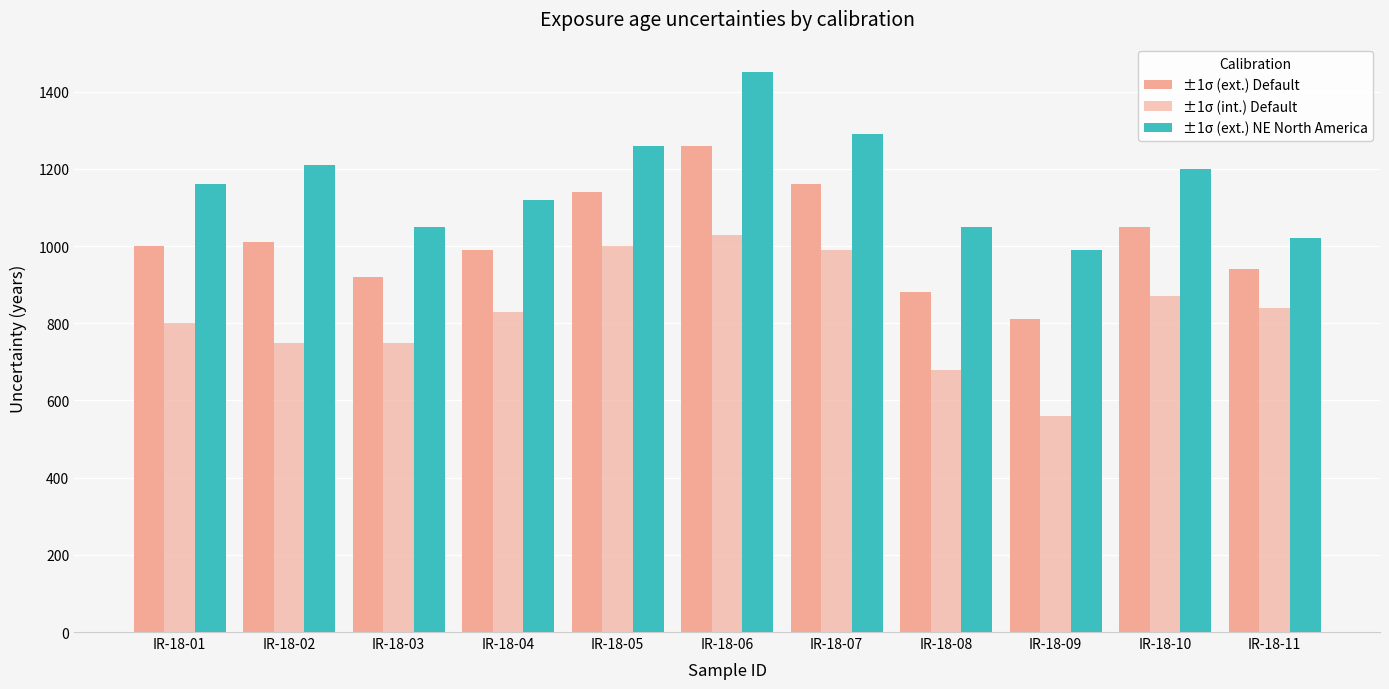

Does the chart contain any negative values?

No